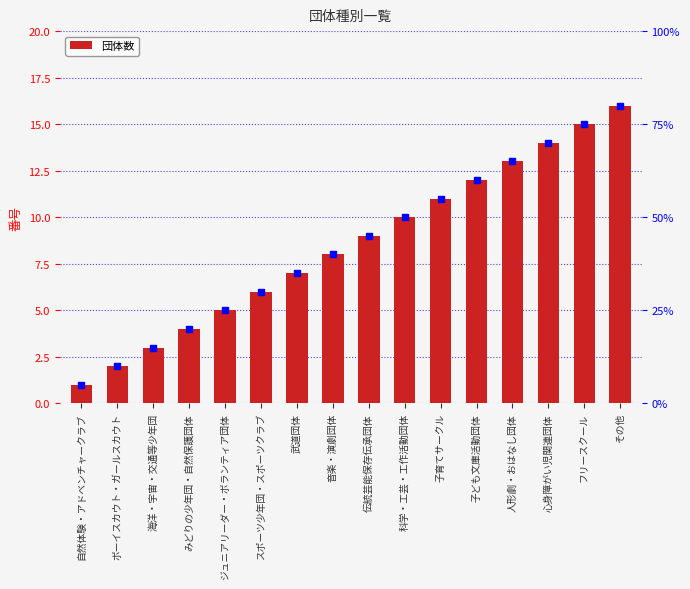

At which label is the value closest to 8?

音楽・演劇団体